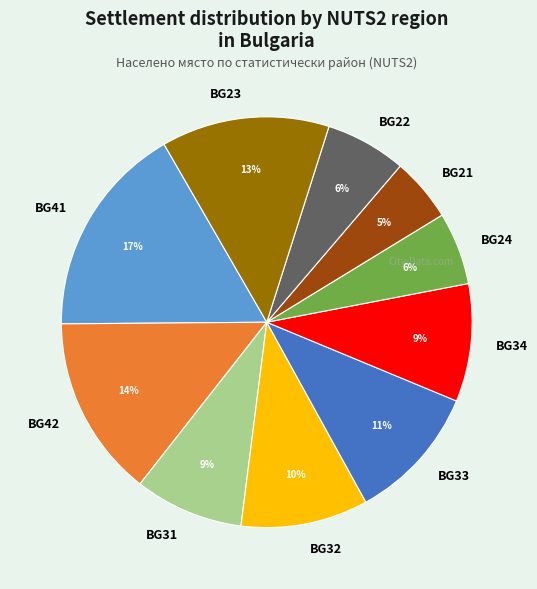

Which has a higher value, BG24 or BG31?

BG31